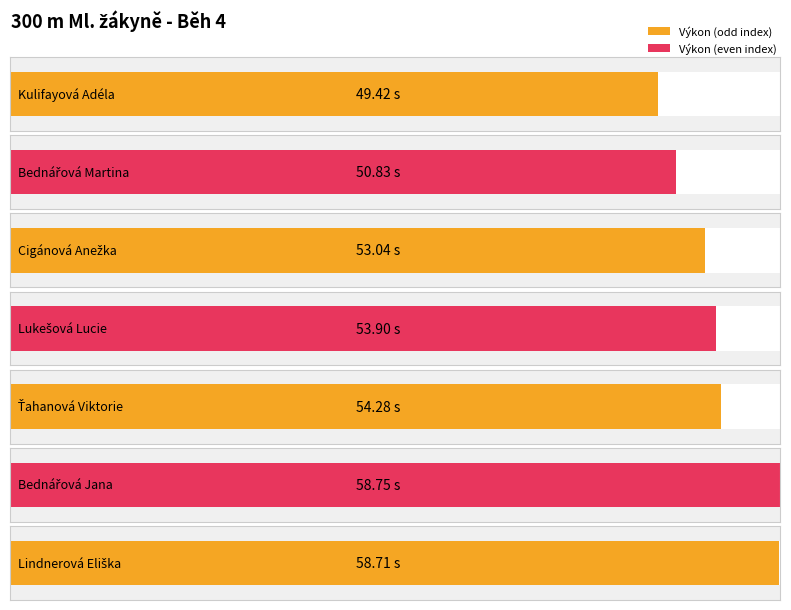

At which label is the value closest to 54?

Lukešová Lucie